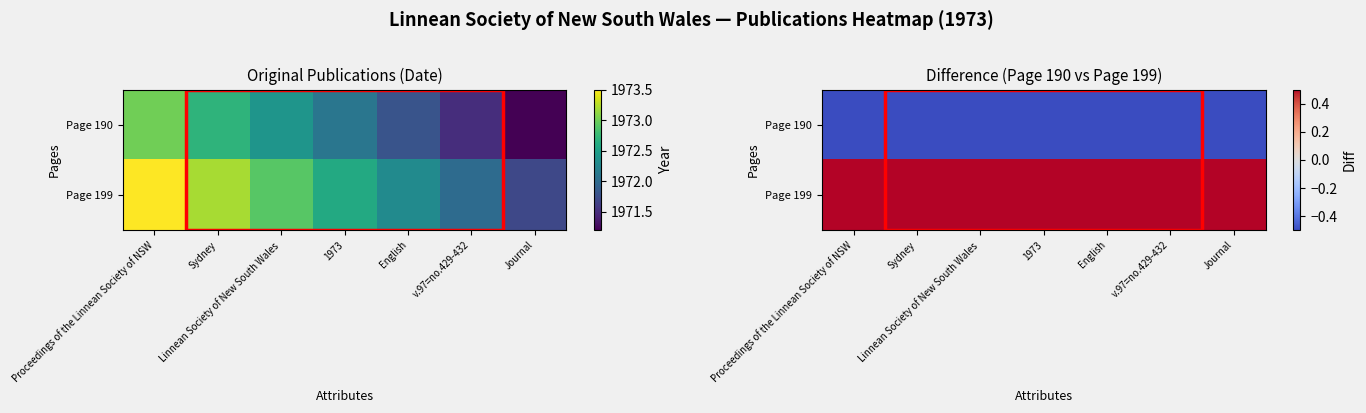

Which series has the largest total across all categories?

Page 199